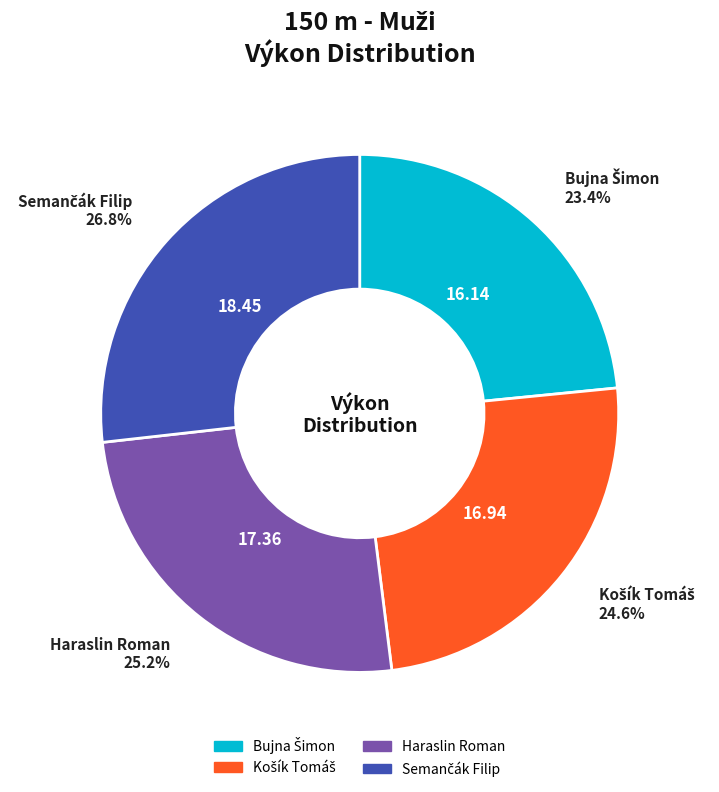

Is Haraslin Roman the majority of the pie?

No